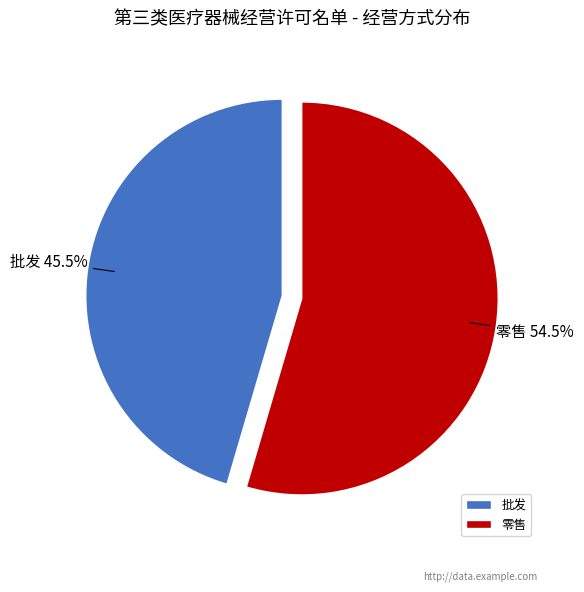

What is the smallest slice in the pie chart?

批发